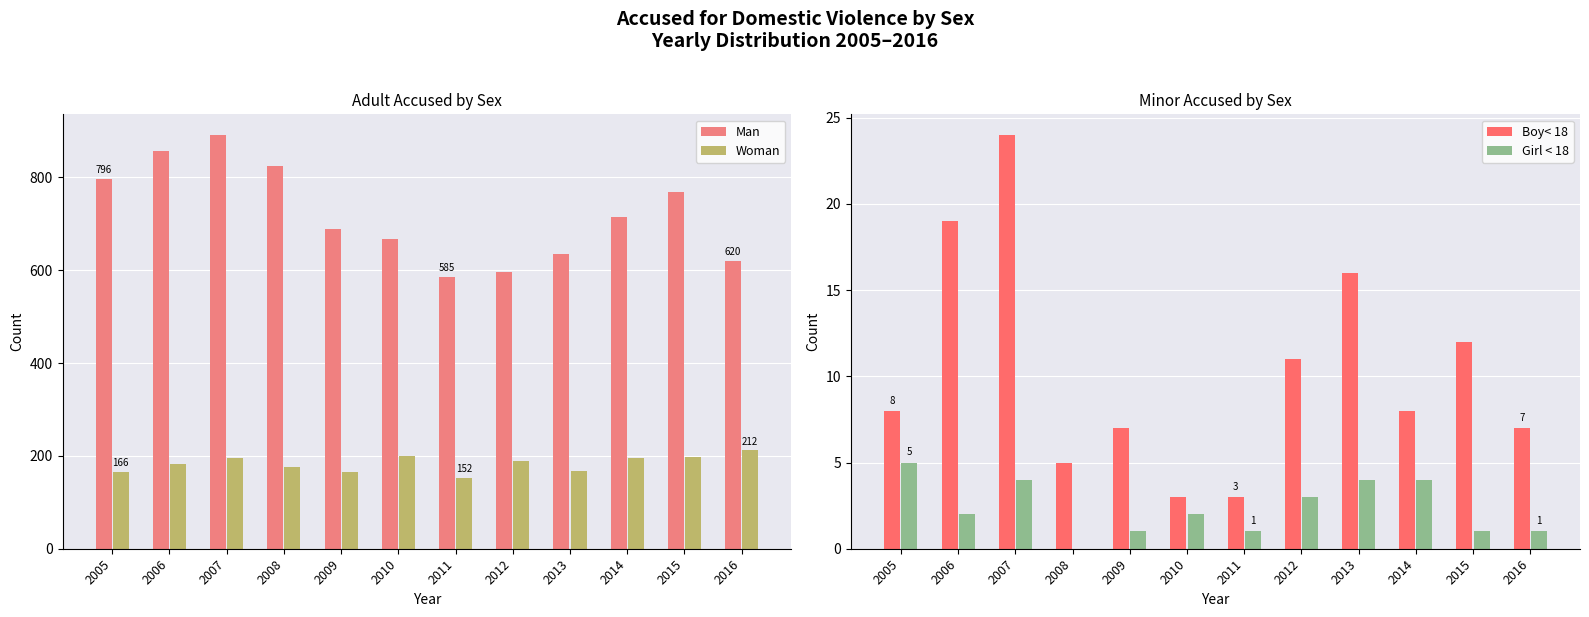

The Man series shows 530 at 2007. True or false?

False